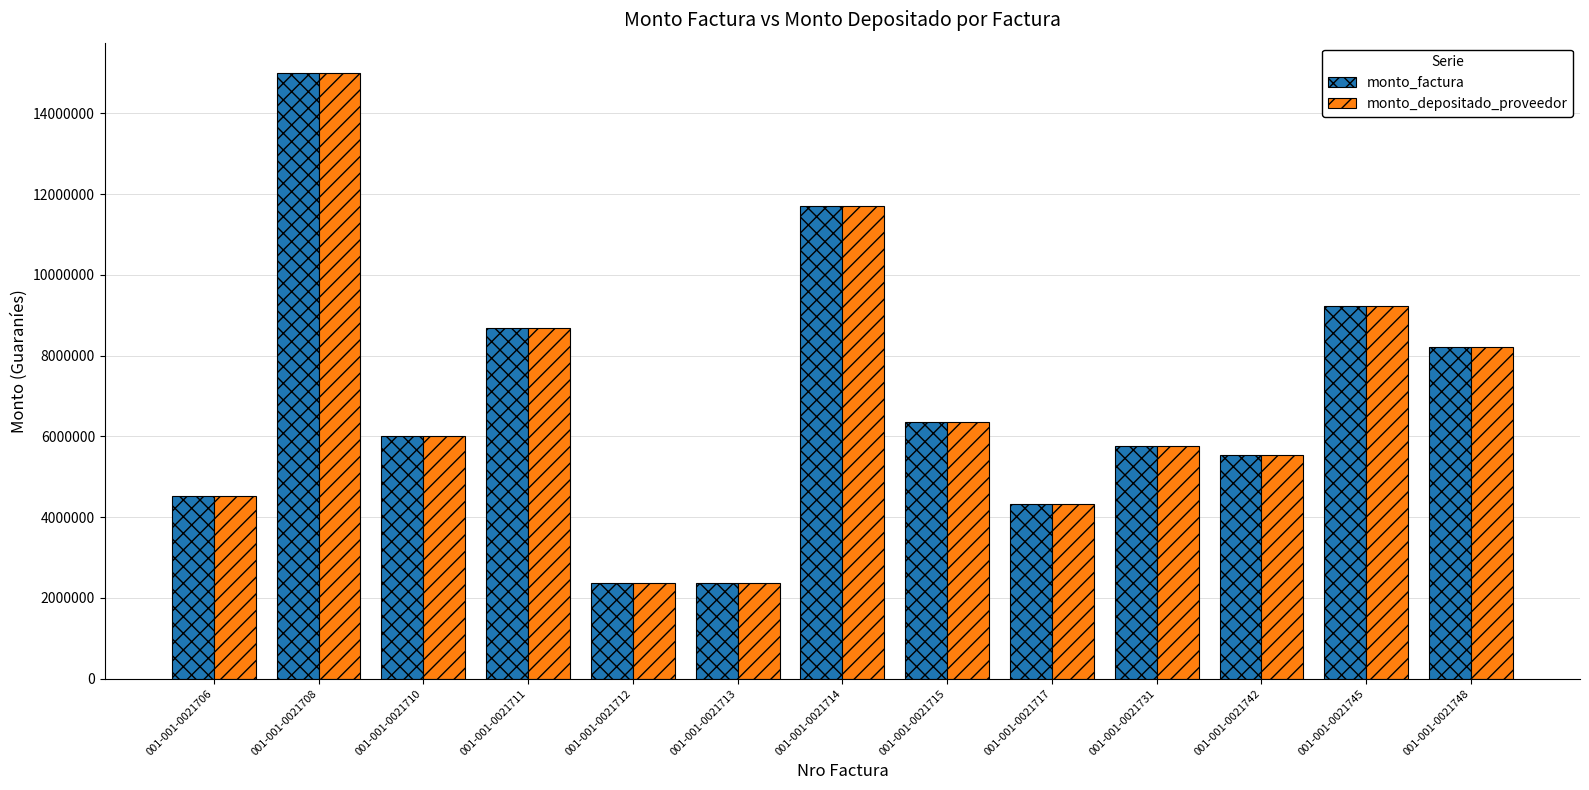

What is the difference between the second highest and second lowest values in the monto_depositado_proveedor series?

9340800